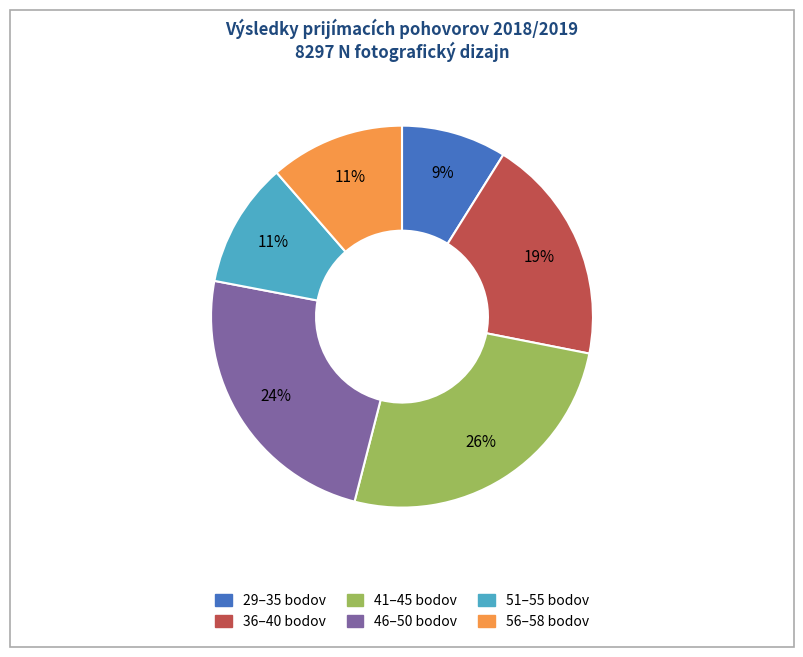

Is there a majority slice in this chart?

No